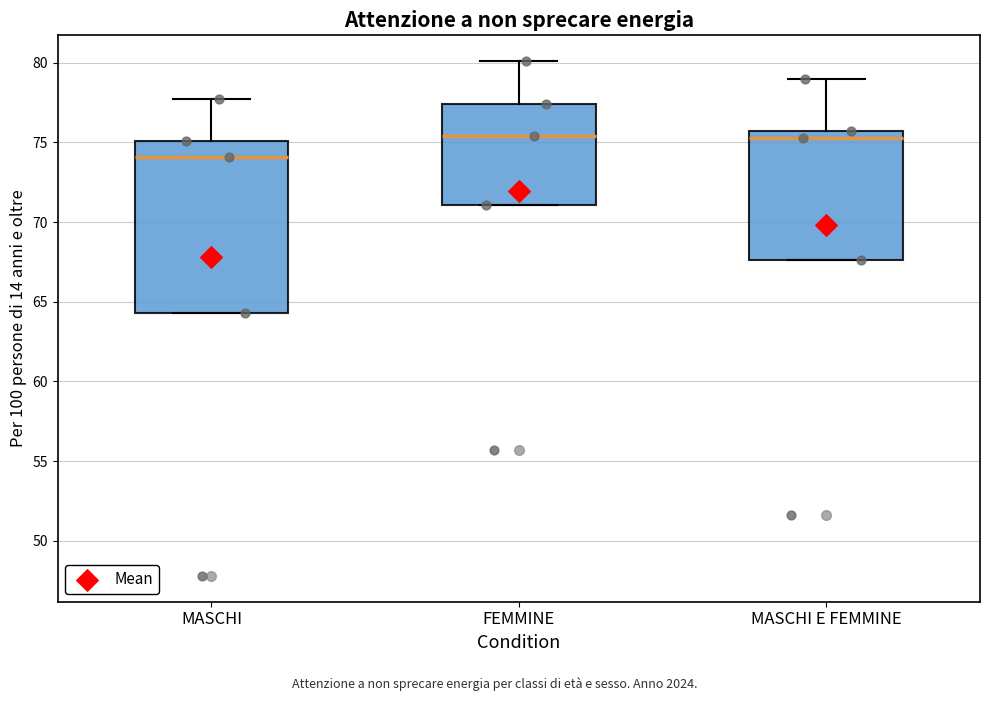

Comparing the boxes themselves (not the whiskers), which one is the tallest?

MASCHI